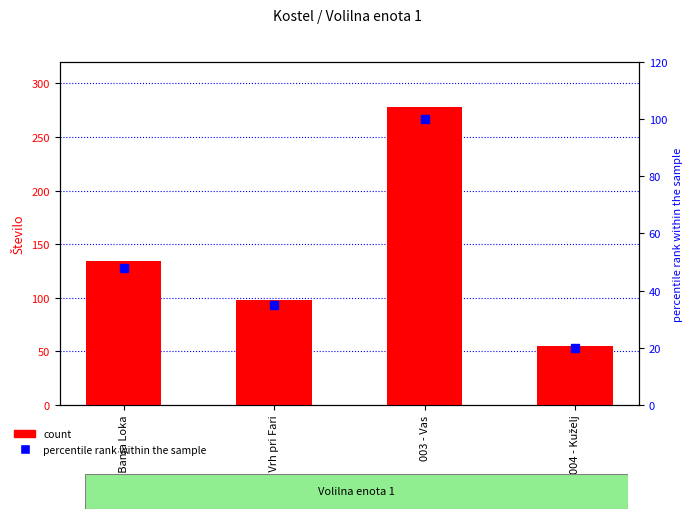

Is the value of percentile rank within the sample at 002 - Vrh pri Fari greater than the value of count at 003 - Vas?

No